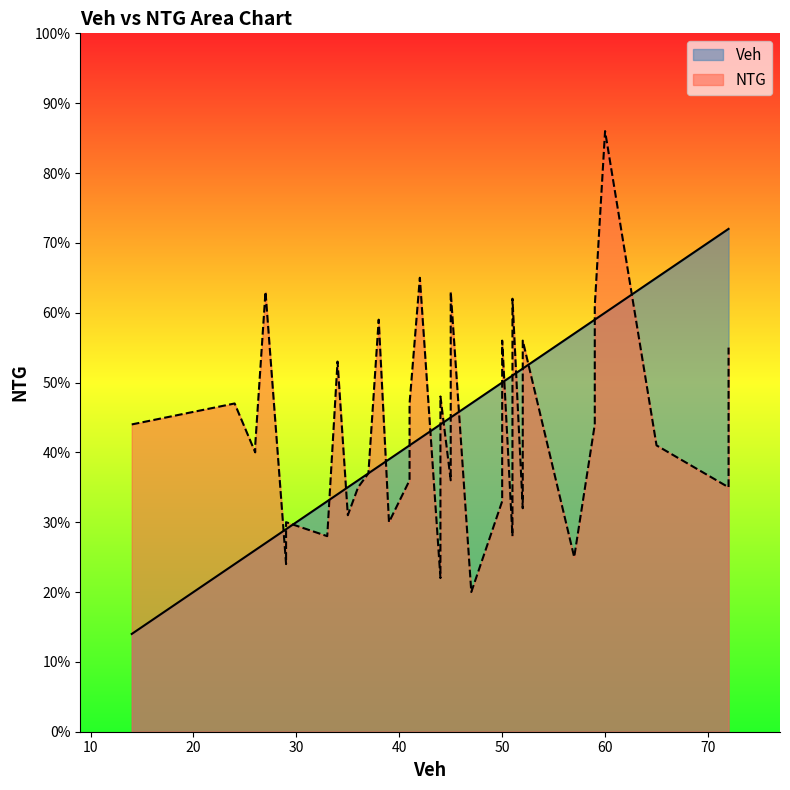

True or false: Veh and NTG intersect in this chart.

True